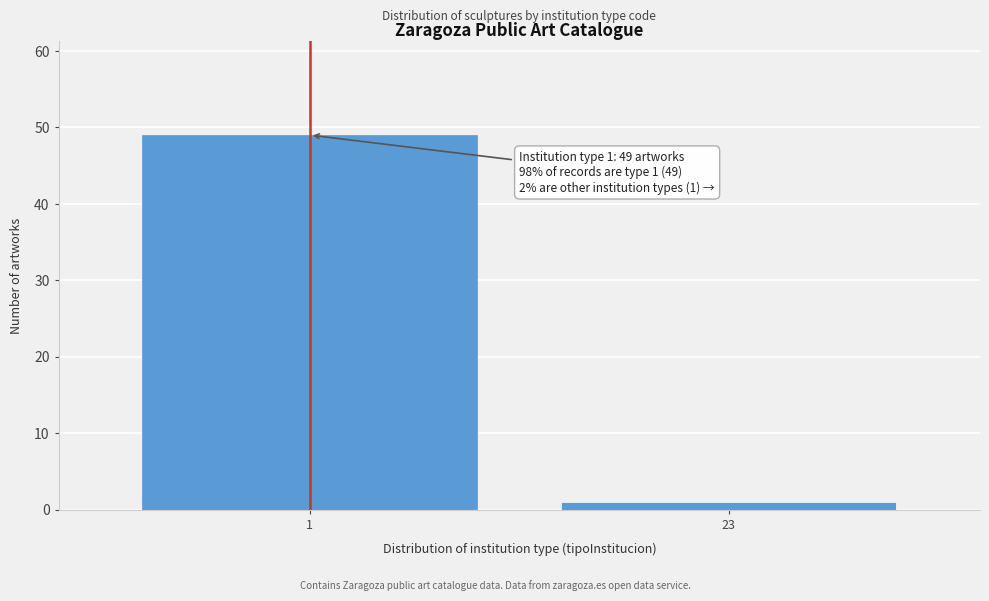

Reading left to right, extract all data points from this chart.

49	1